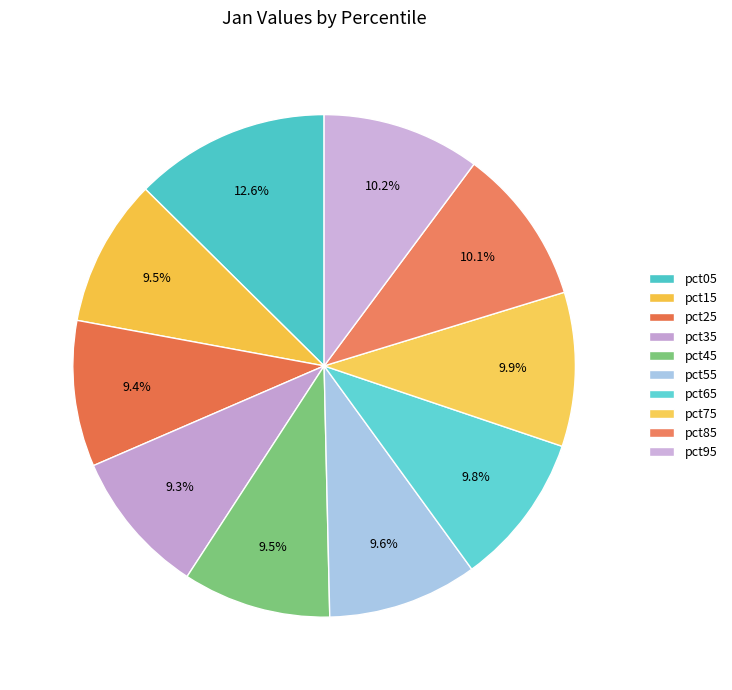

How many segments does this pie chart have?

10